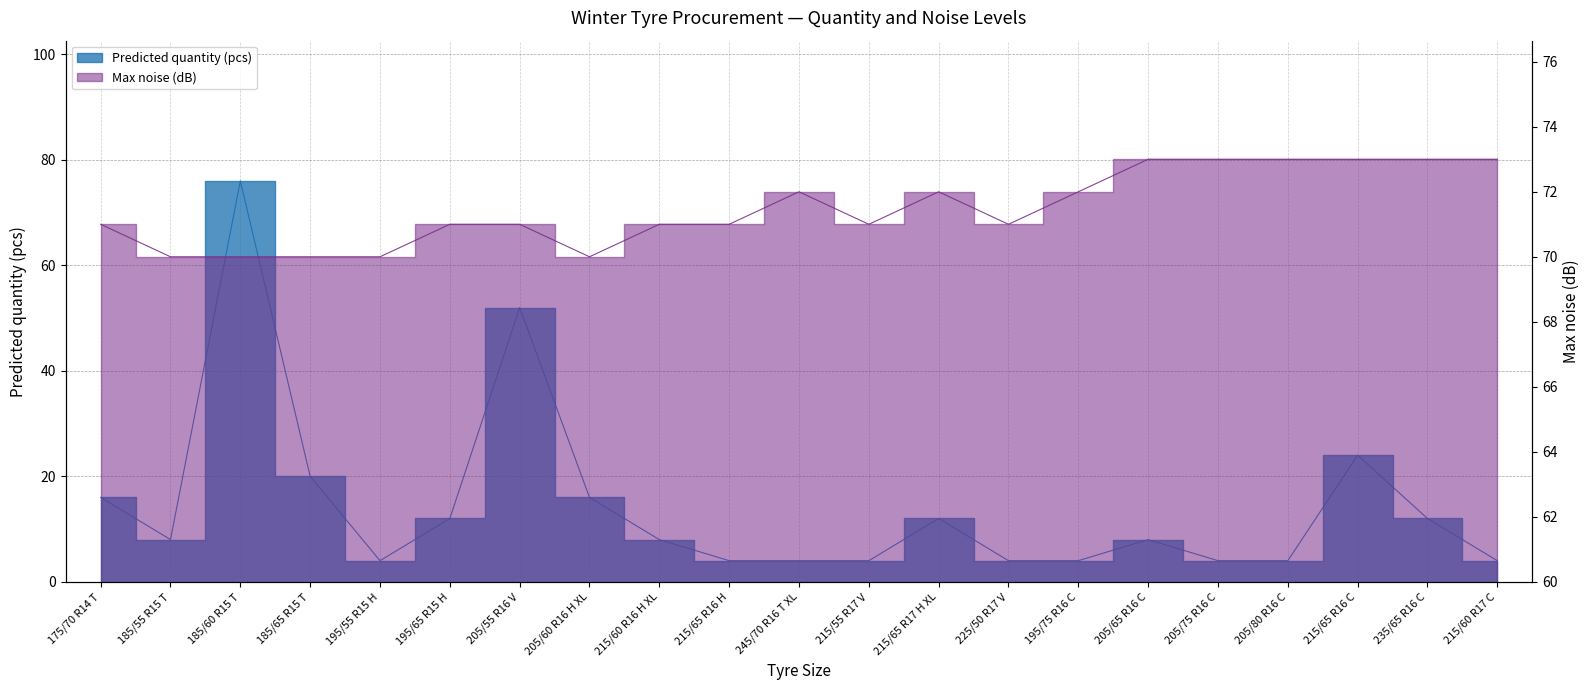

Where is the first local minimum for Max noise (dB)?

205/60 R16 H XL